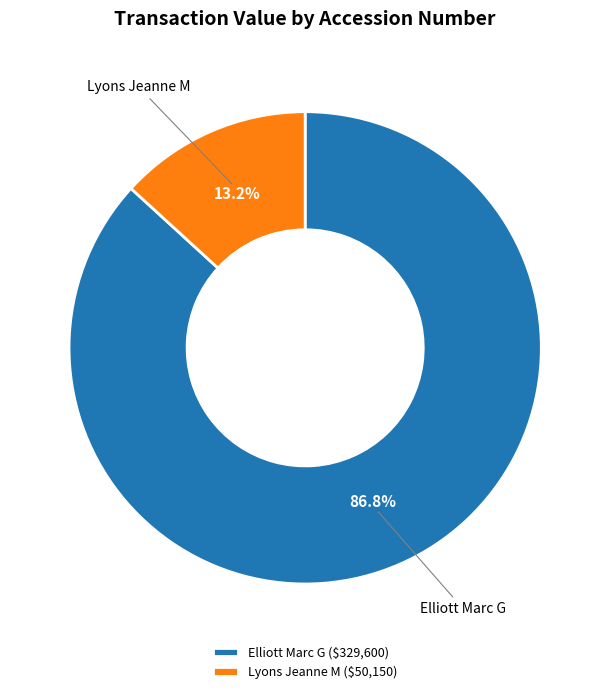

Between Lyons Jeanne M and Elliott Marc G, which is larger?

Elliott Marc G